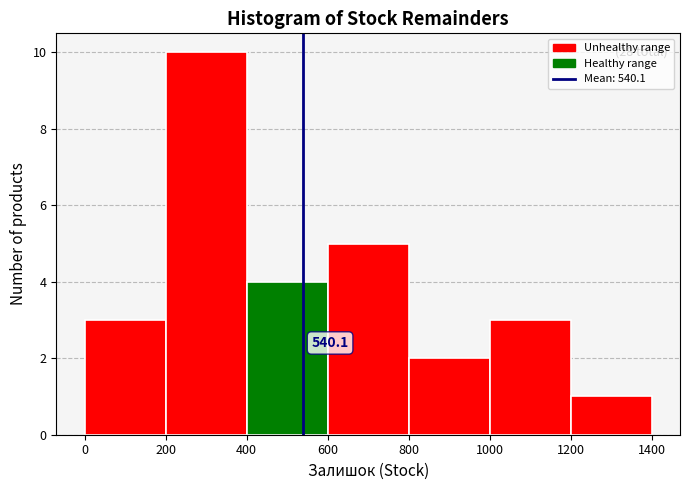

Over which range of the x-axis is the bar tallest?

200 to 400